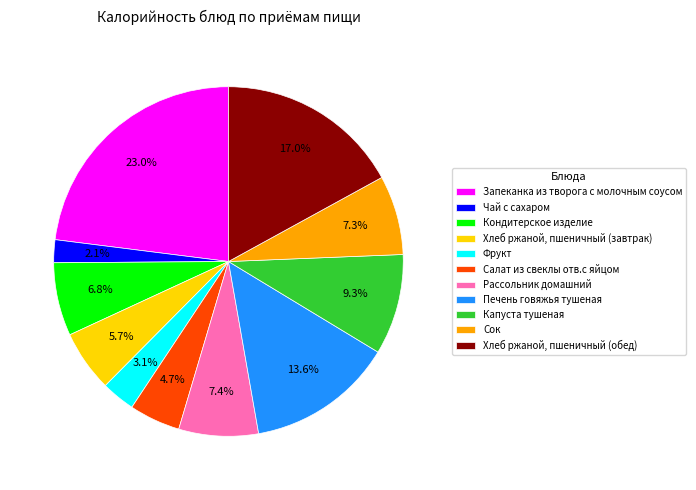

Count the number of slices in the pie.

11